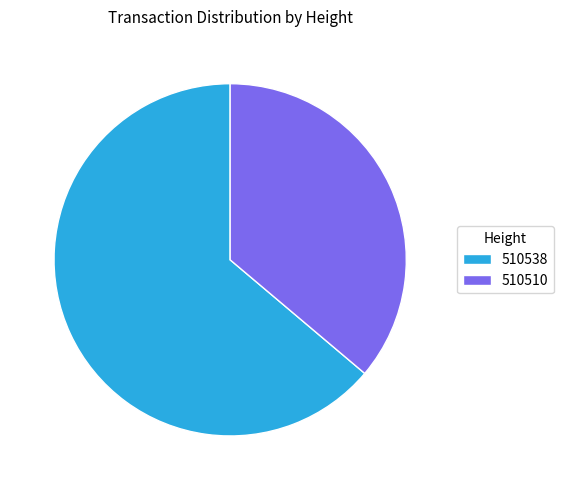

Count the number of slices in the pie.

2